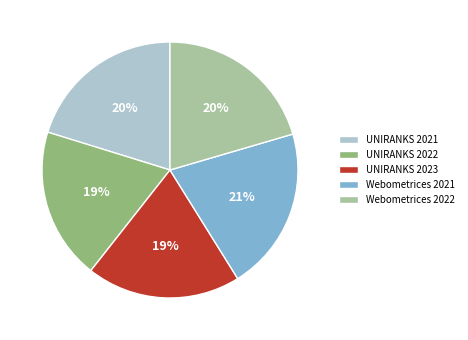

To the nearest percent, what is the combined percentage of UNIRANKS 2021 and UNIRANKS 2022?

39%